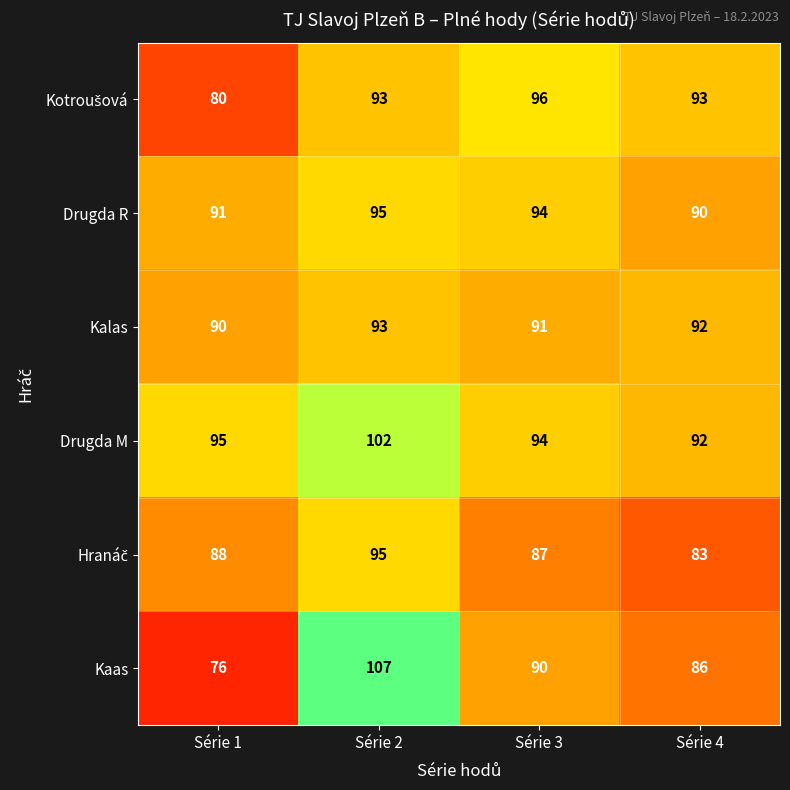

At which label is Kalas closest to 91?

Série 3